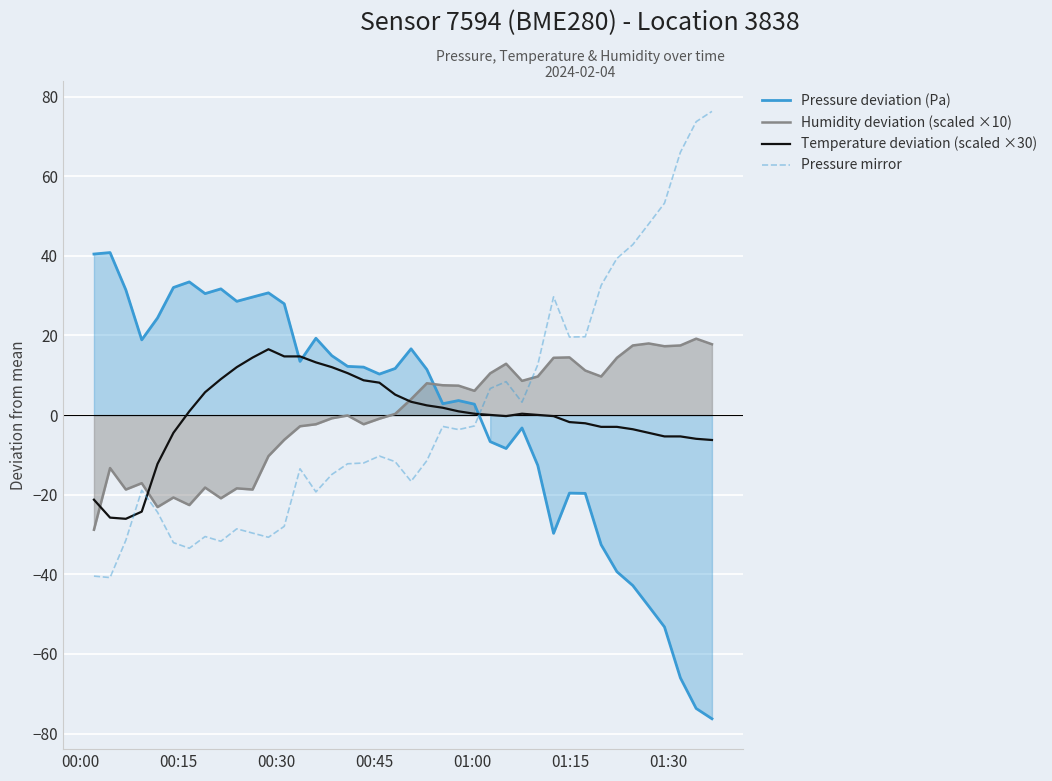

Which series ends up on top after the final intersection of Pressure deviation (Pa) and Pressure mirror?

Pressure mirror